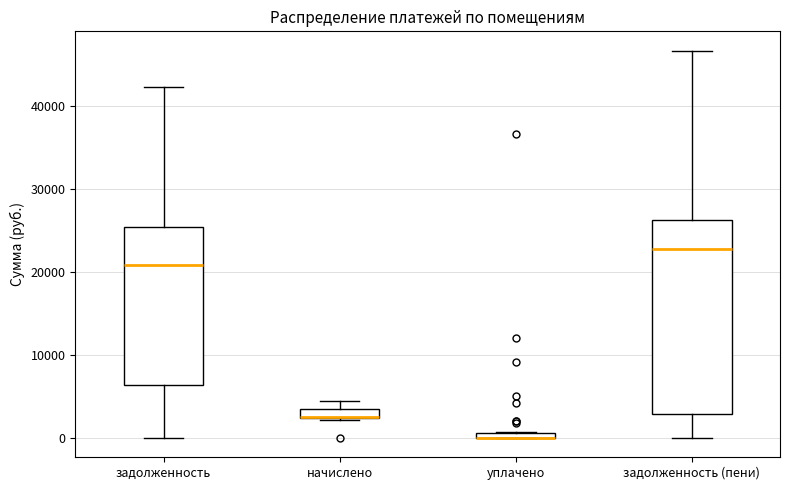

Where is the lower edge of the box for начислено on the y-axis? The values are not printed on the chart, so give them approximately, as read against the axis.

2000